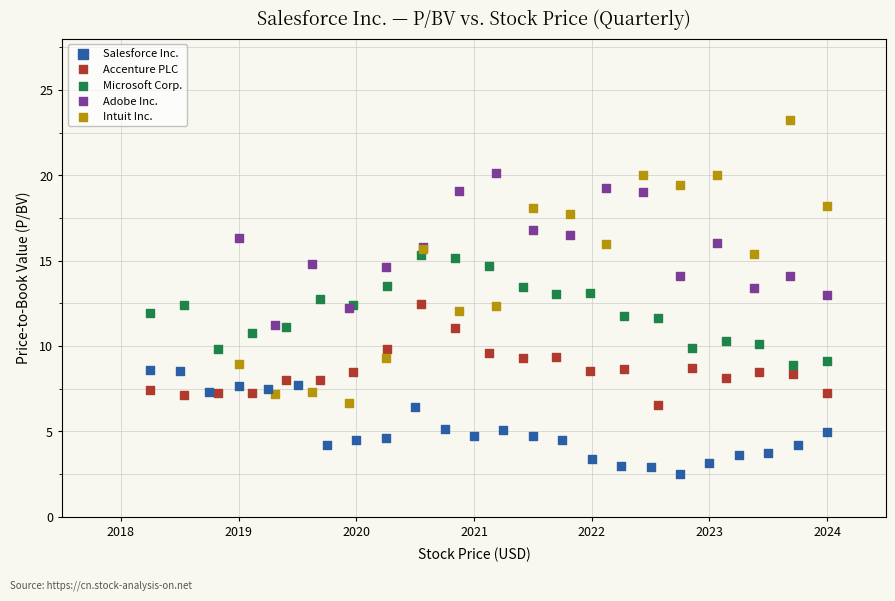

Which series has the largest Y range (max minus min)?

Intuit Inc.